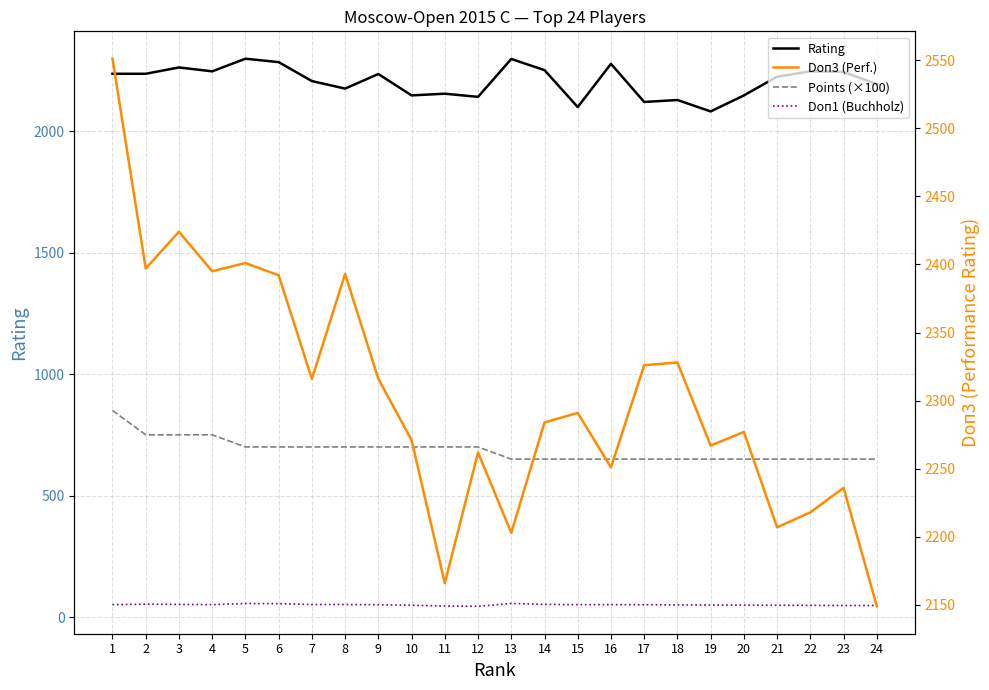

How many data points in Rating are above 2235?

11